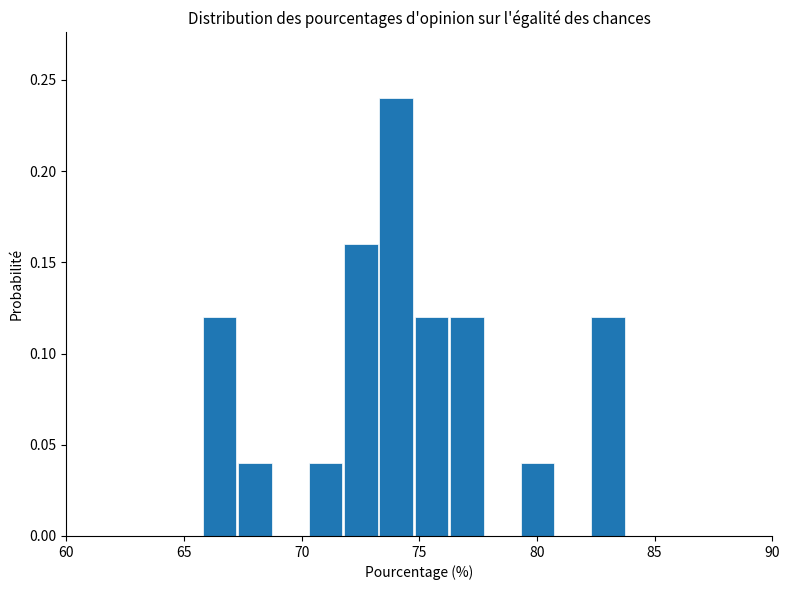

Around what value on the x-axis is the tallest bar? Give the approximate position of its centre, as read against the axis.

74.0